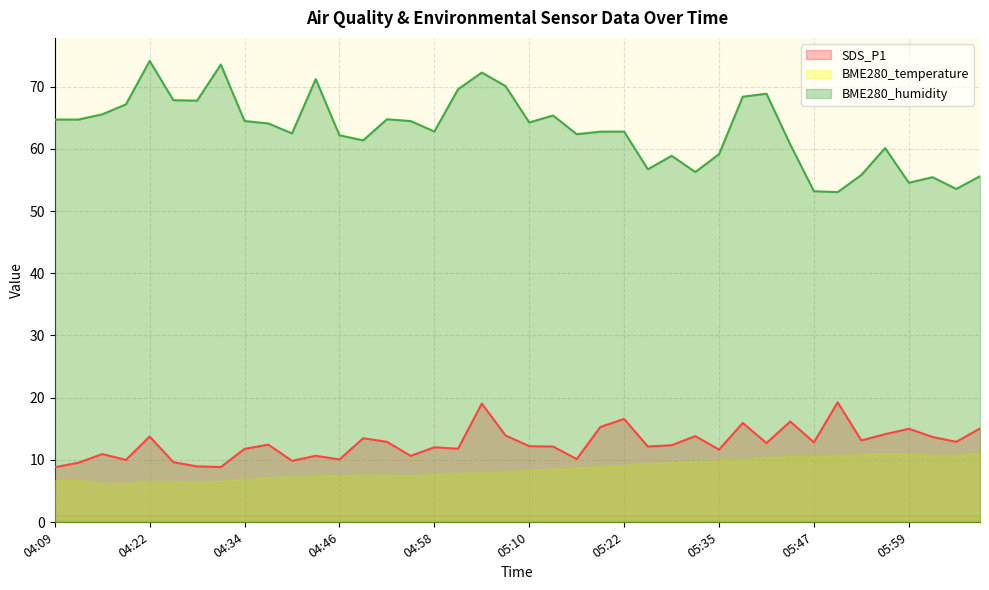

Which category has the lowest value in the SDS_P1 series?

04:09